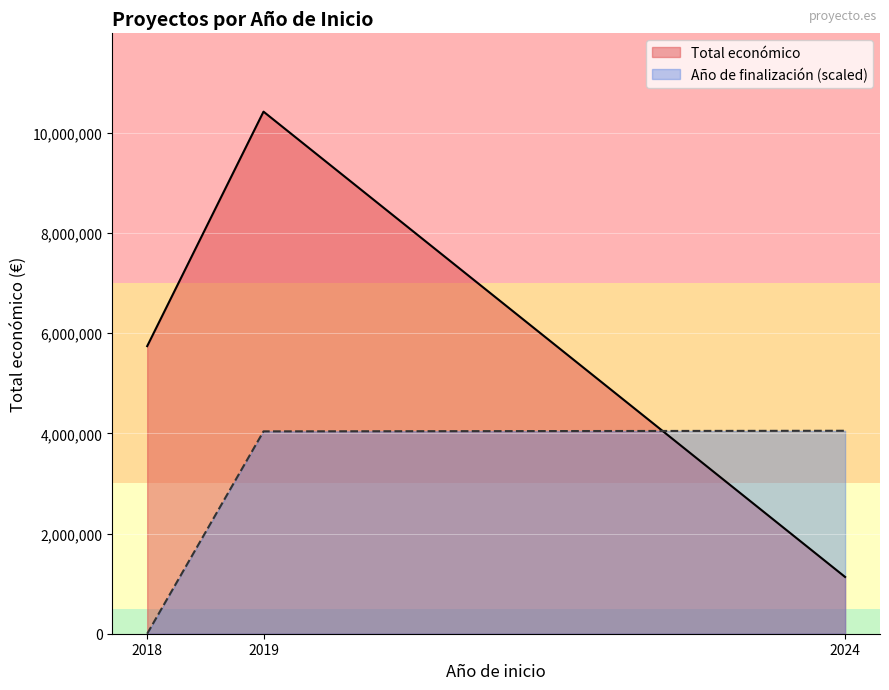

What is the value of the Año de finalización point at the 3rd from the left?

2027